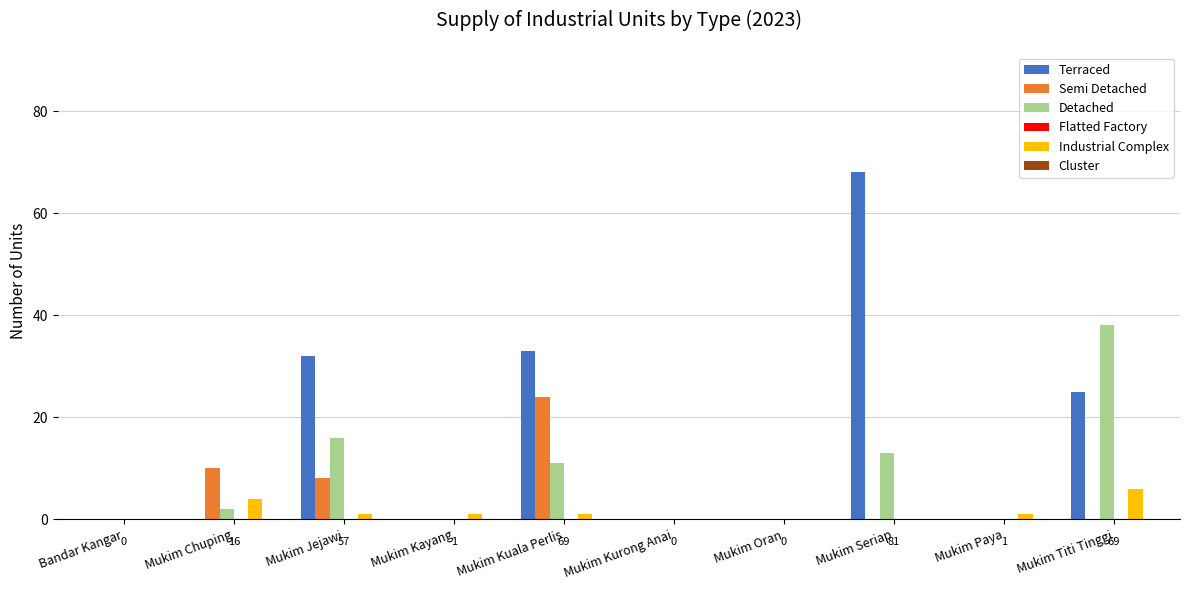

Are the bars horizontal?

No